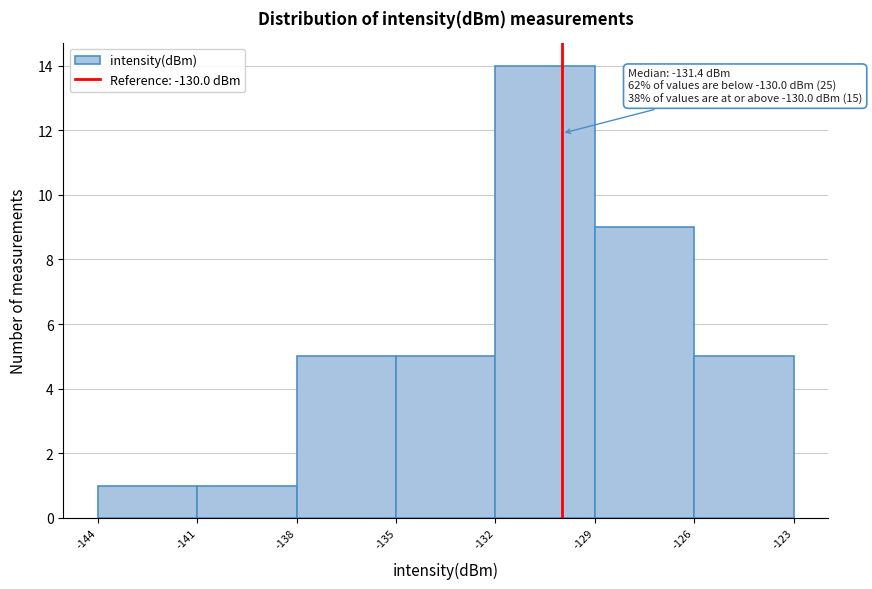

Which range on the x-axis has the tallest bar?

-132 to -129